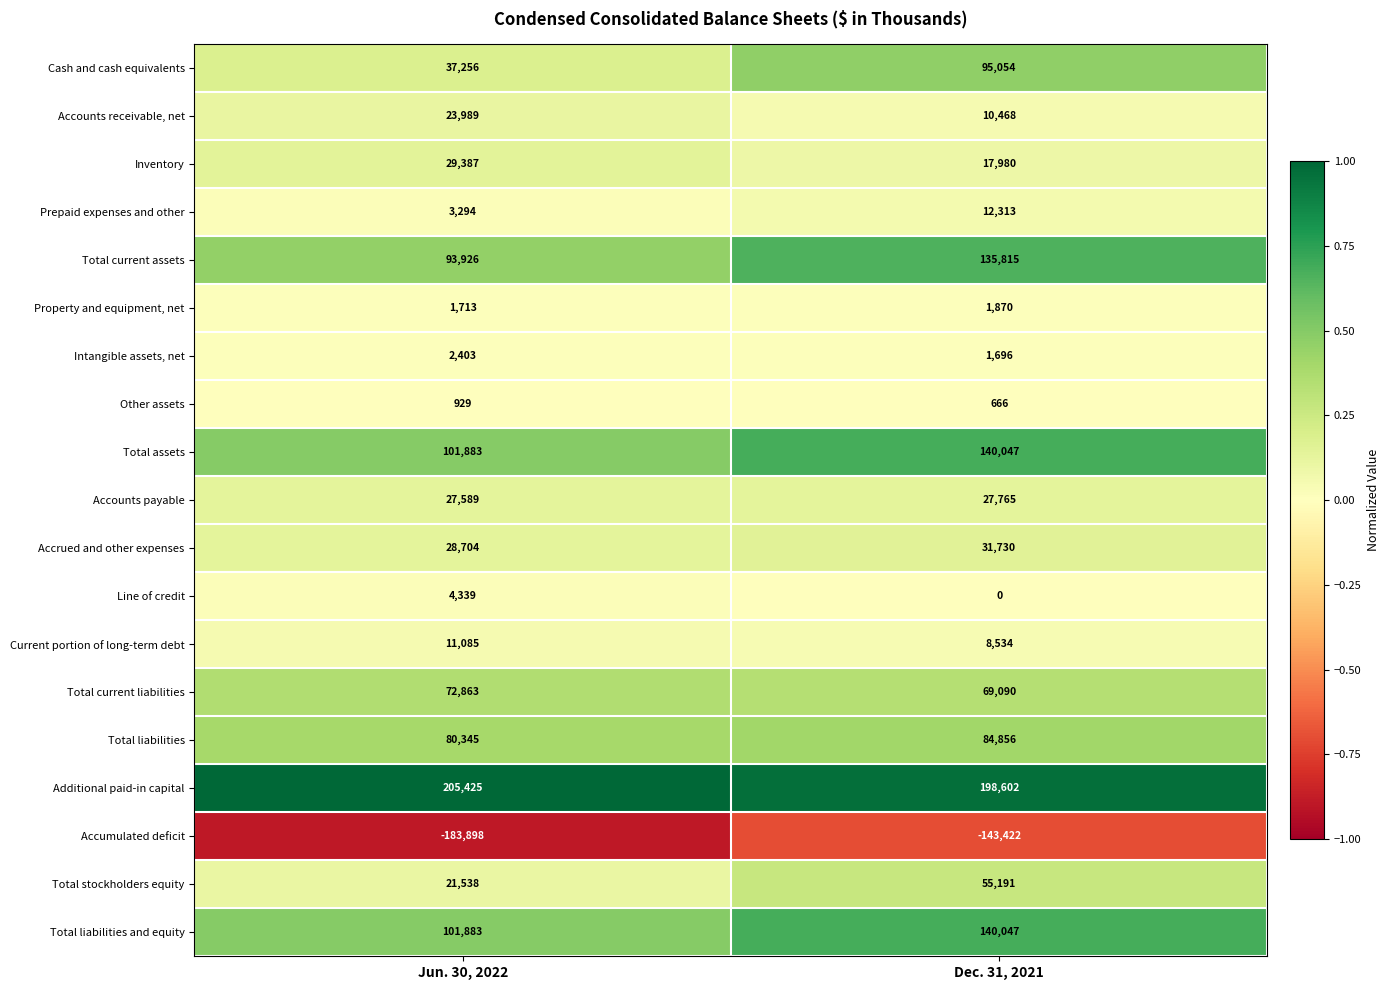

Which category has the highest value across all series?

Jun. 30, 2022